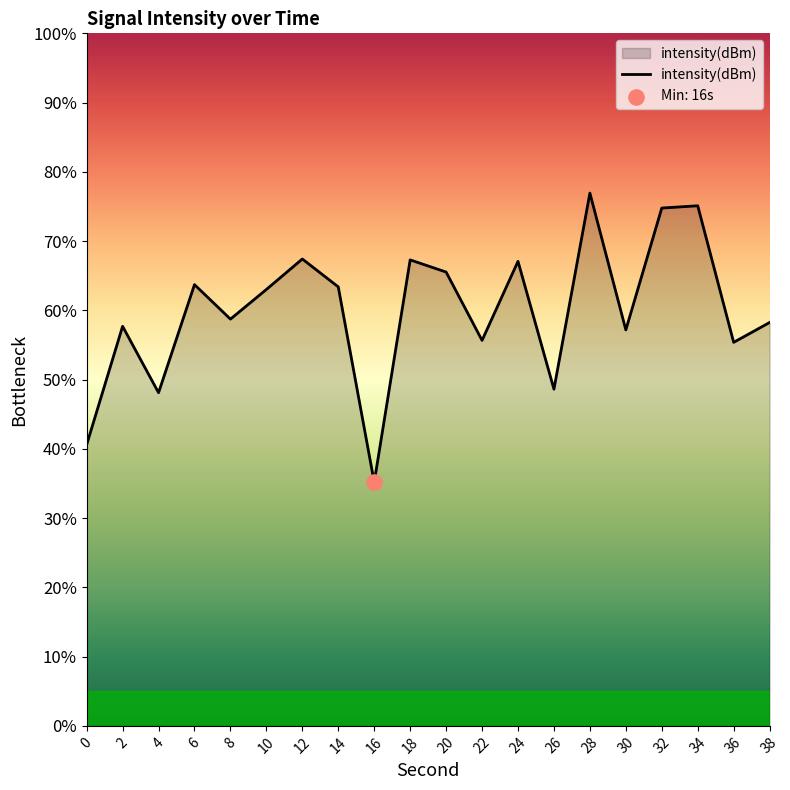

Between 2 and 36, which is larger?

2